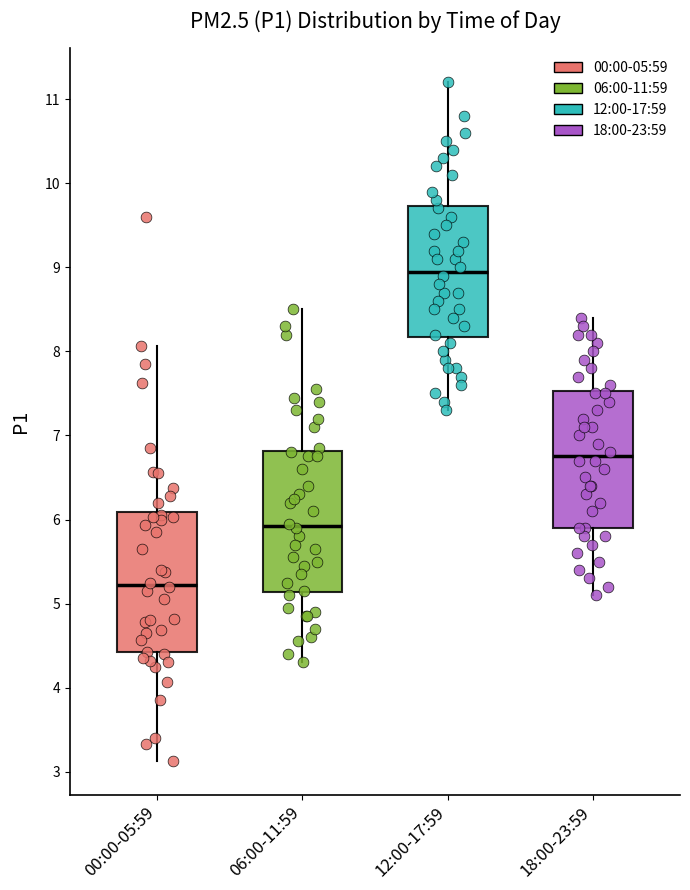

Reading left to right, read every box against the y-axis: the position of its median line, the range the box covers, and the ends of its whiskers. The values are not printed on the chart, so give them approximately, as read against the axis.

00:00-05:59: median 5.2, box 4.4 to 6.1, whiskers 3.1 to 8.1
06:00-11:59: median 5.9, box 5.1 to 6.8, whiskers 4.3 to 8.5
12:00-17:59: median 9.0, box 8.2 to 9.7, whiskers 7.3 to 11.2
18:00-23:59: median 6.8, box 5.9 to 7.5, whiskers 5.1 to 8.4